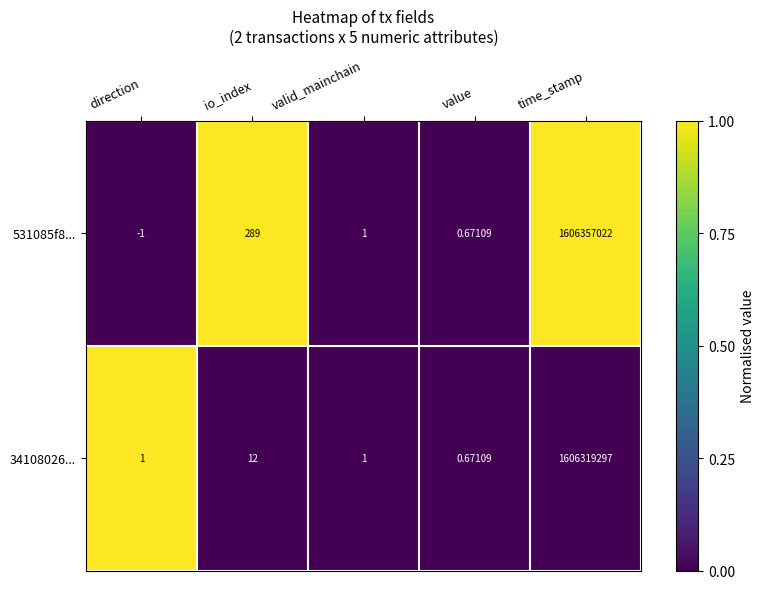

Where does the 531085f8... series first go above 1?

io_index